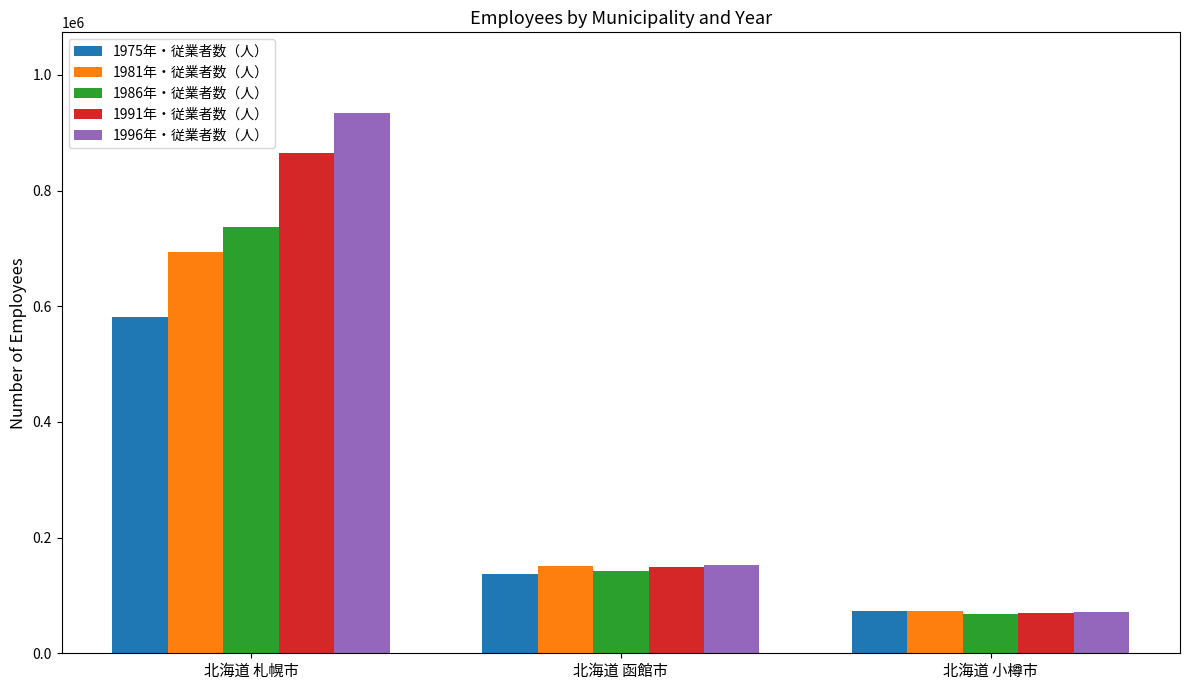

What are all the series names shown in the legend?

1975年・従業者数（人）, 1981年・従業者数（人）, 1986年・従業者数（人）, 1991年・従業者数（人）, 1996年・従業者数（人）